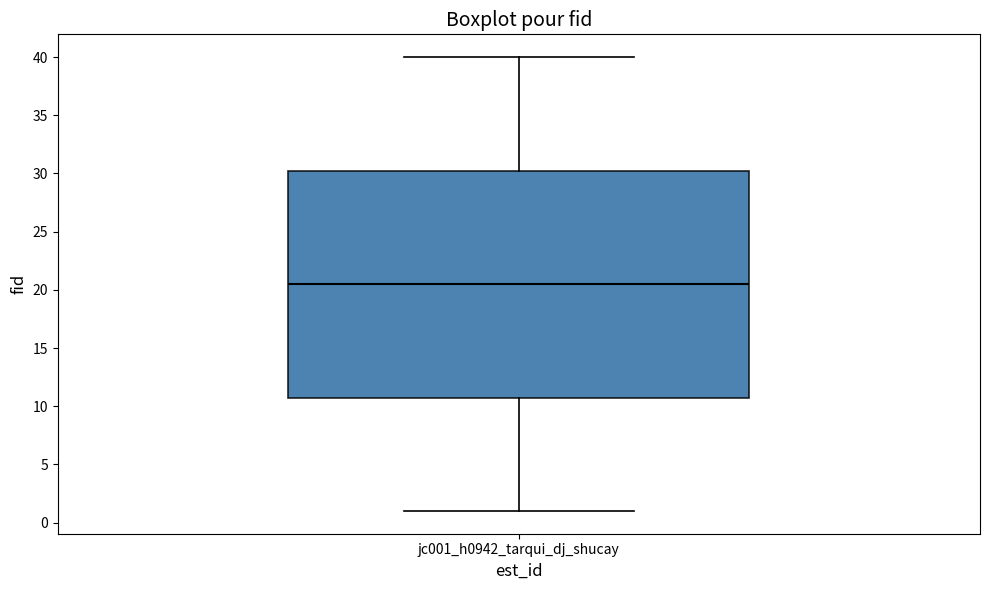

Transcribe this box plot: give where the median line is, the range the box spans, and where the two whiskers end, as read against the y-axis. The values are not printed on the chart, so give them approximately, as read against the axis.

median 20.5, box 11.0 to 30.5, whiskers 1.0 to 40.0